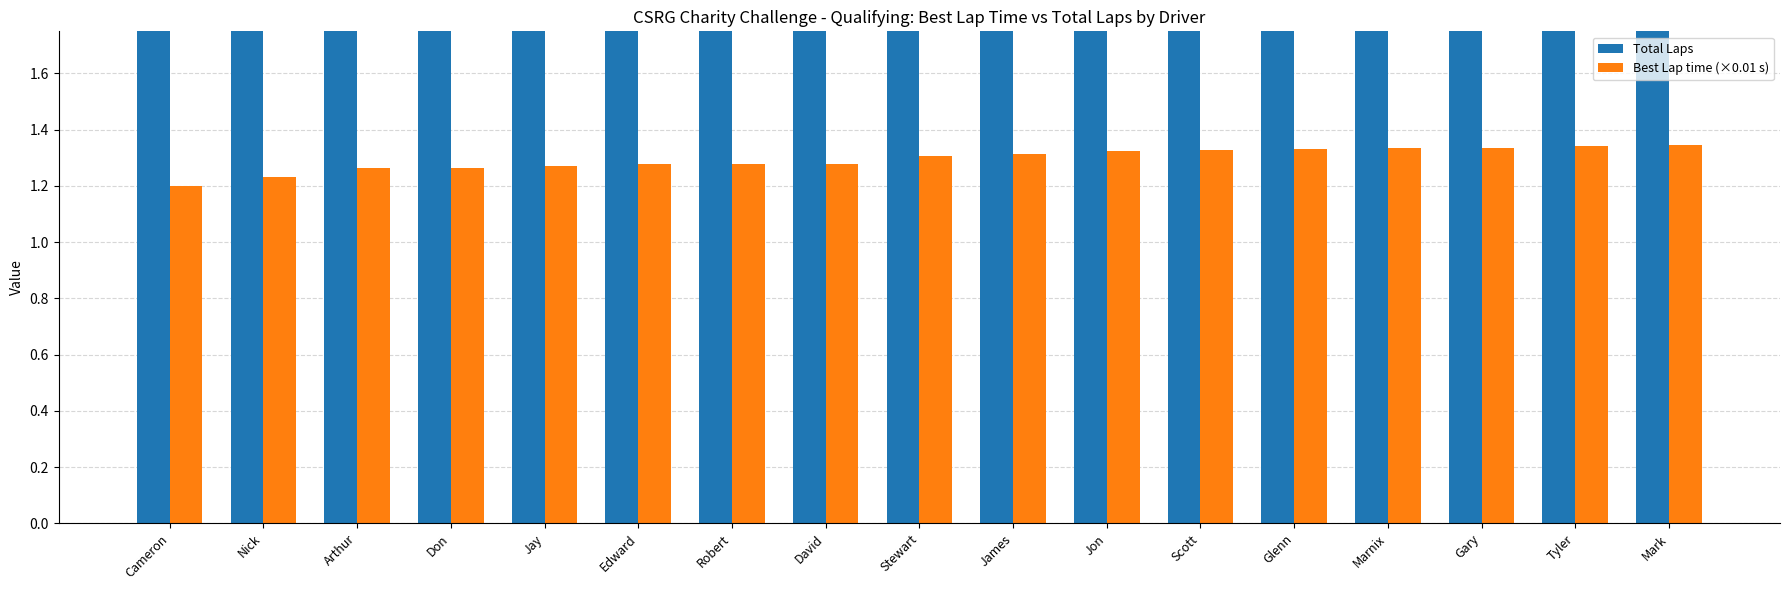

Which category has the lowest value across all series?

Cameron